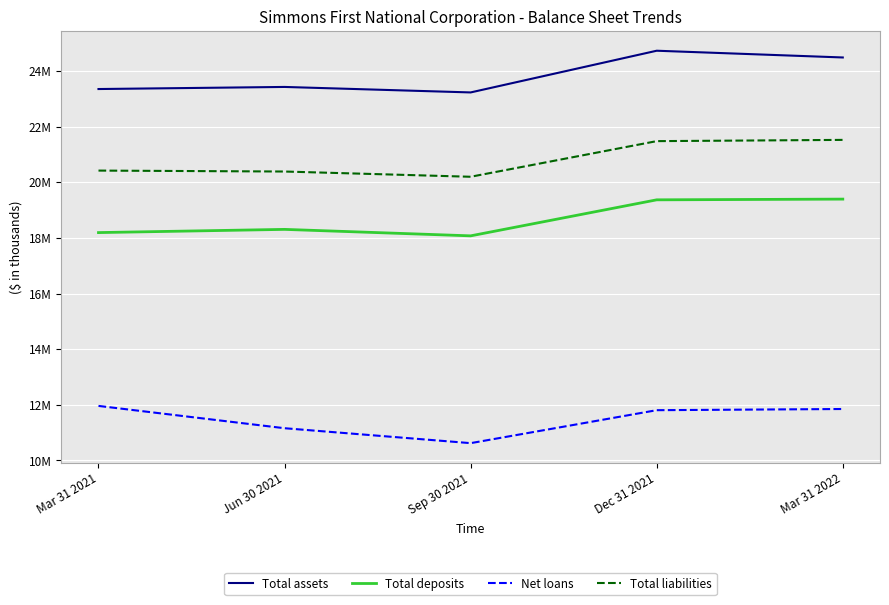

What are all the series names shown in the legend?

Total assets, Total deposits, Net loans, Total liabilities